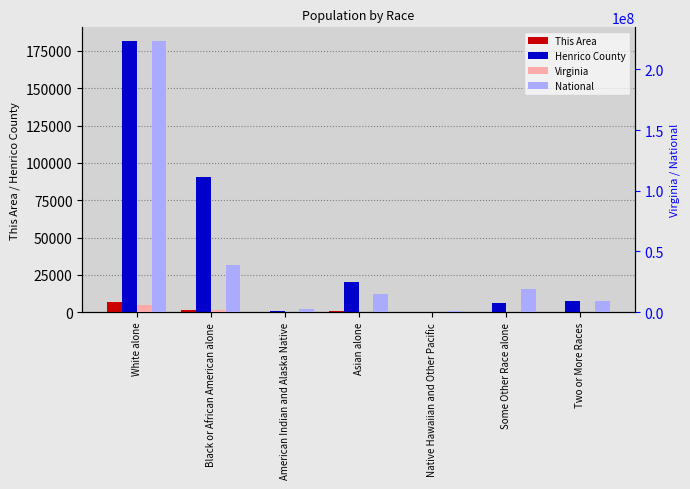

What position from the left is Two or More Races?

7